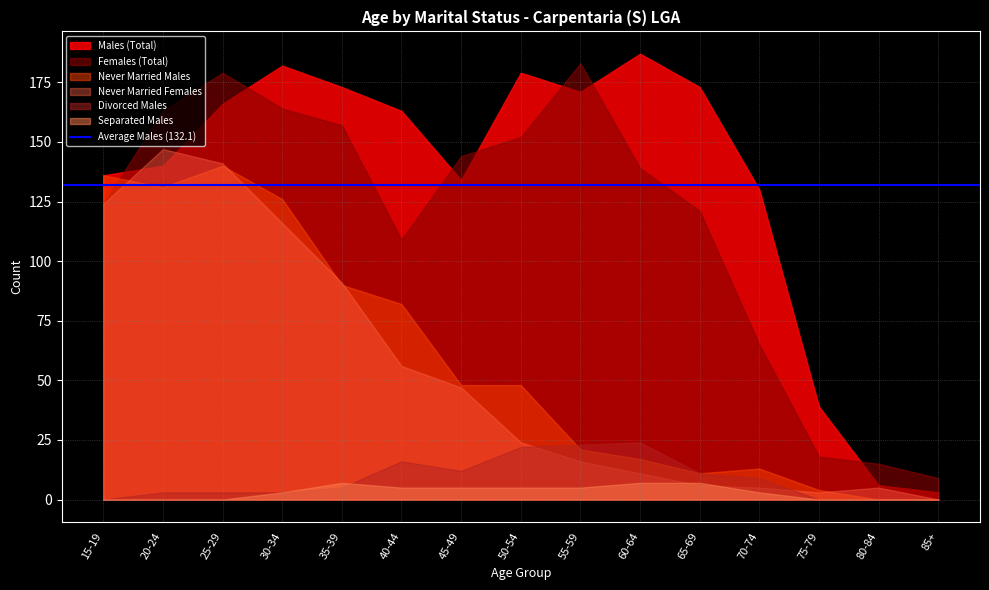

Which series has the largest range (max minus min)?

Males (Total)